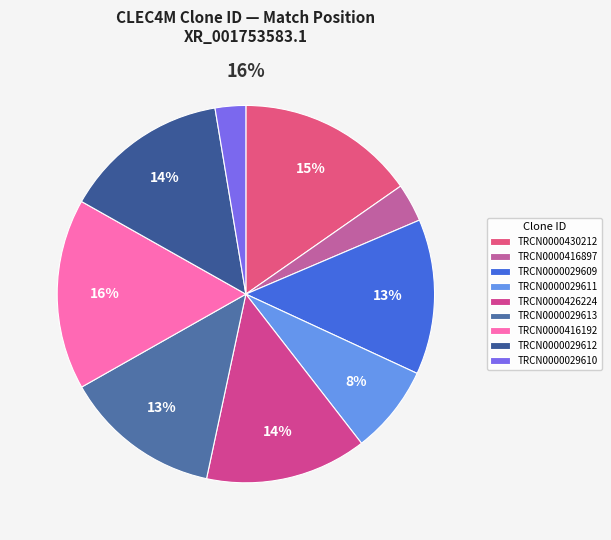

To the nearest percent, what is the difference between the TRCN0000430212 and TRCN0000029612 slice percentages?

1%